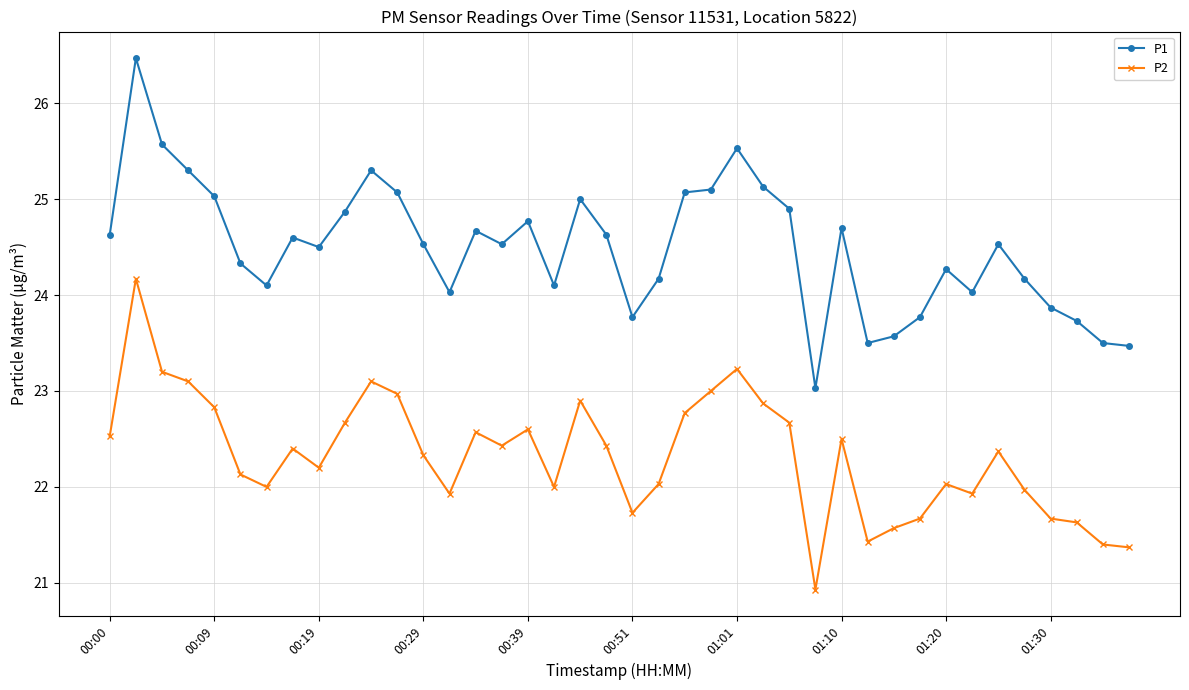

True or false: P1 and P2 cross at least once.

False